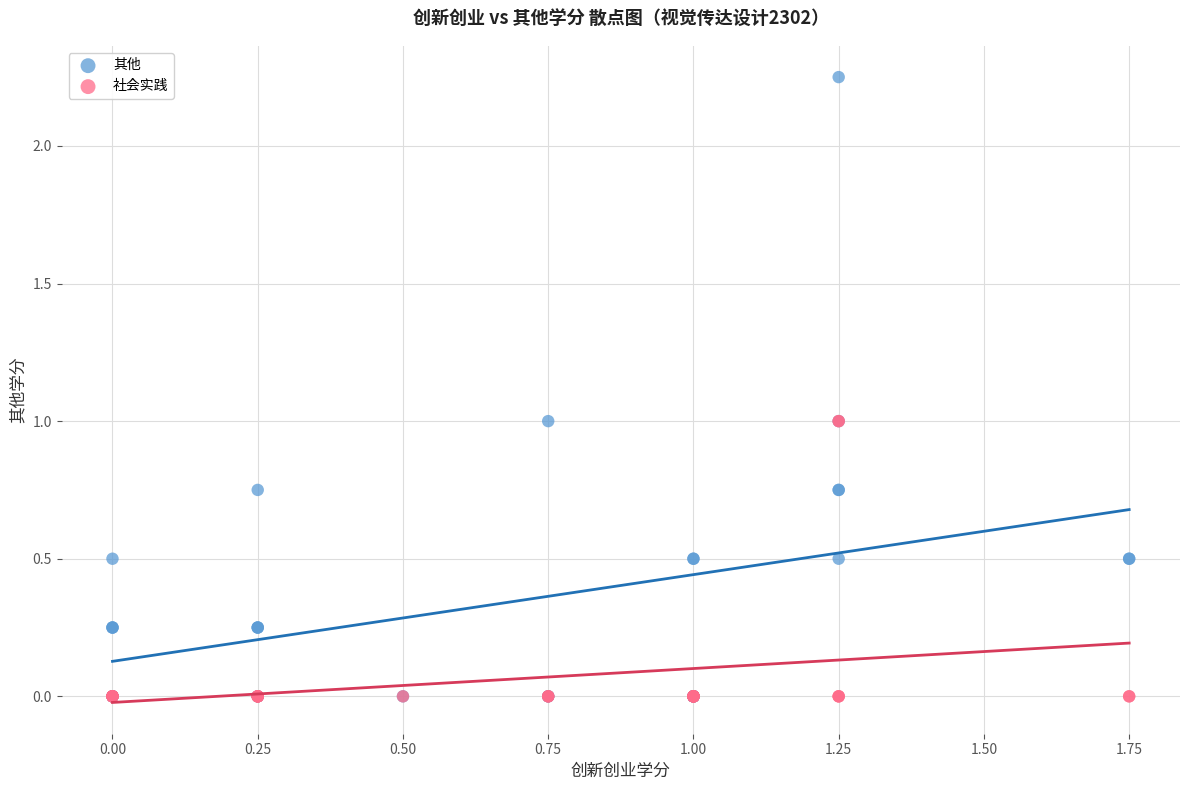

What are all the series names shown in the legend?

其他, 社会实践